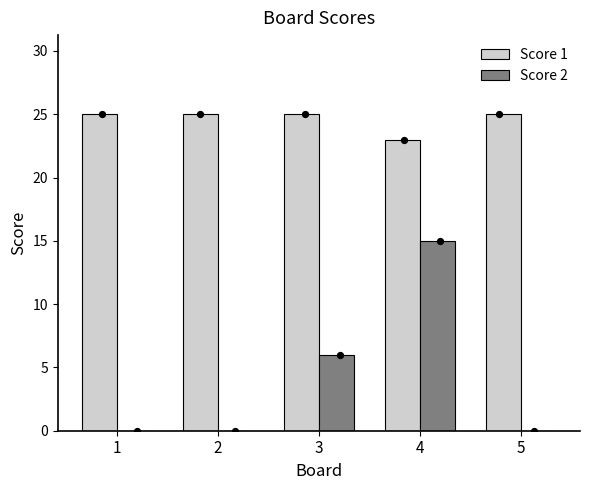

What is the total value across all series at 3?

31